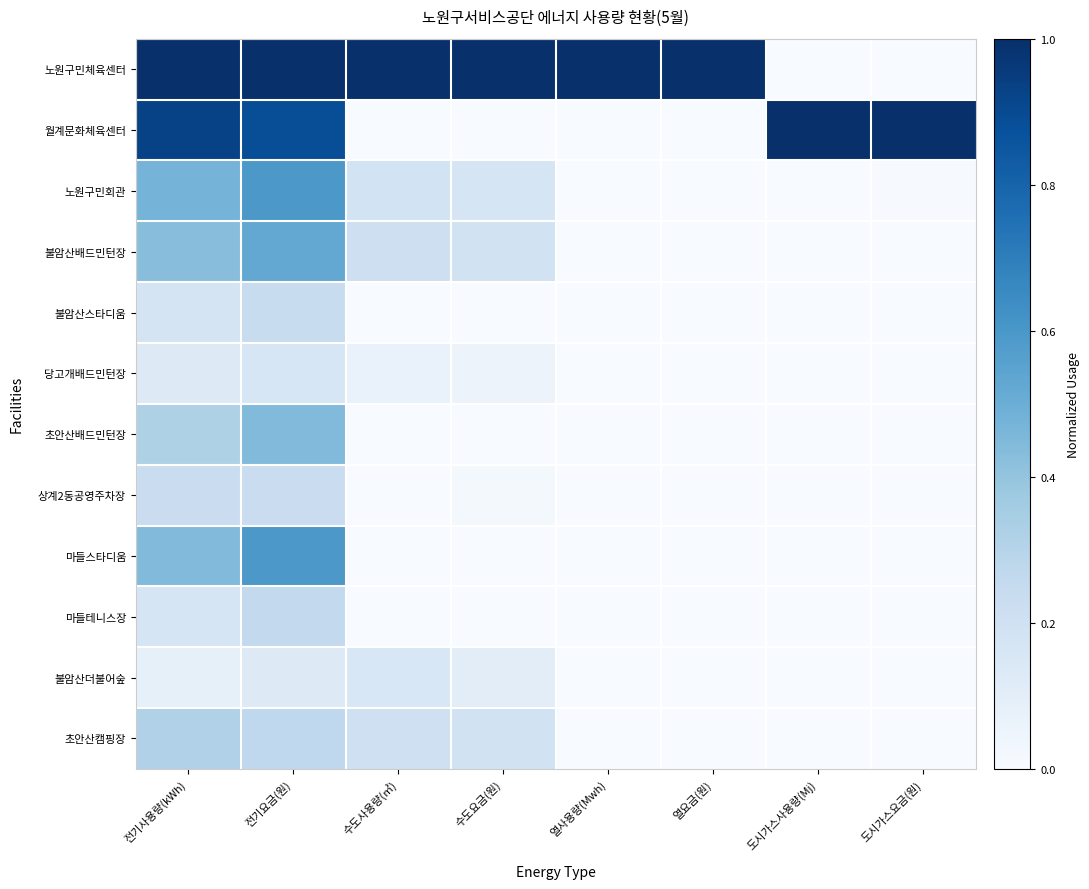

What is the total value across all series at 열사용량(Mwh)?

1.0